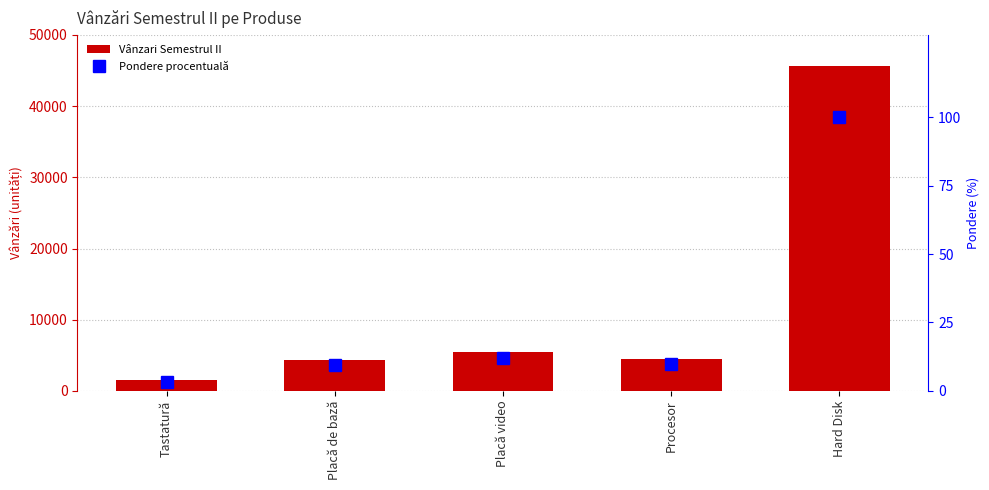

What position from the left is Tastatură?

1